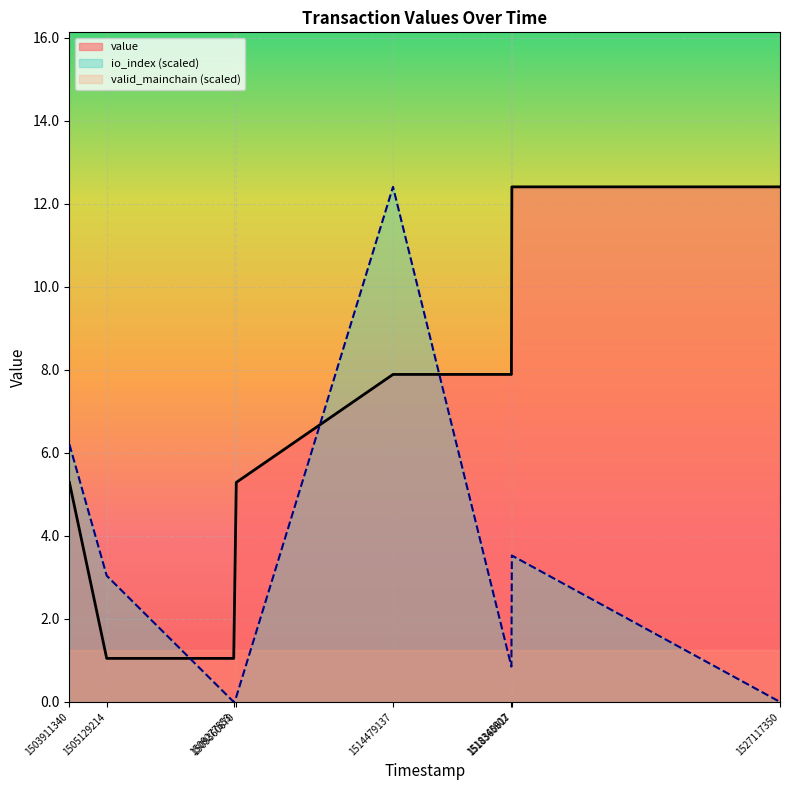

Which series ends up on top after the final intersection of value line and io_index line?

value line